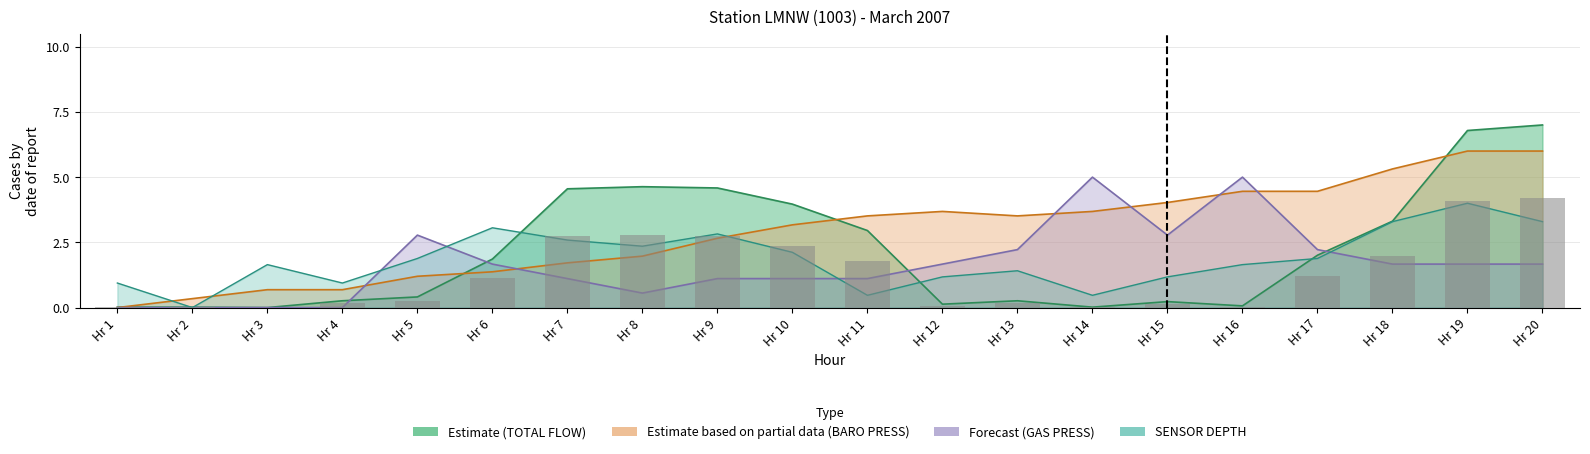

True or false: the data shows 0.0 at Hr 14.

False